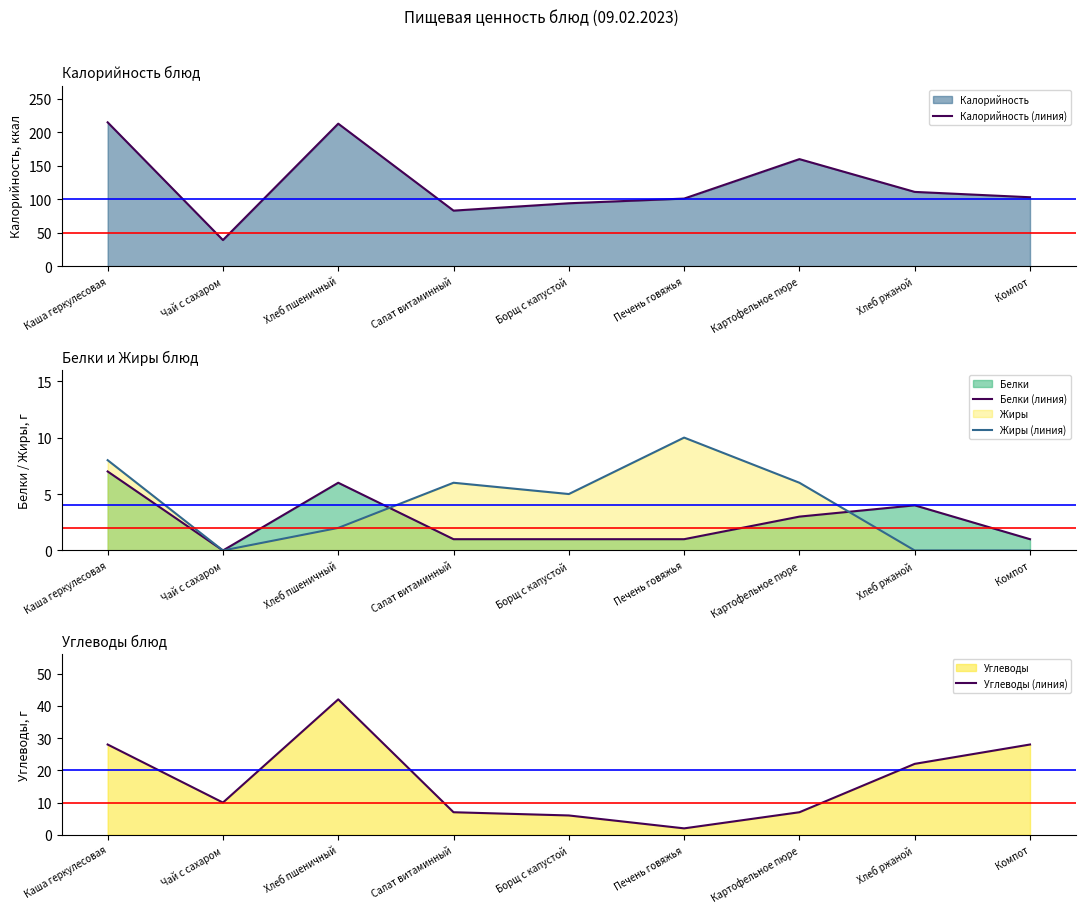

Which category has the highest value across all series?

Каша геркулесовая